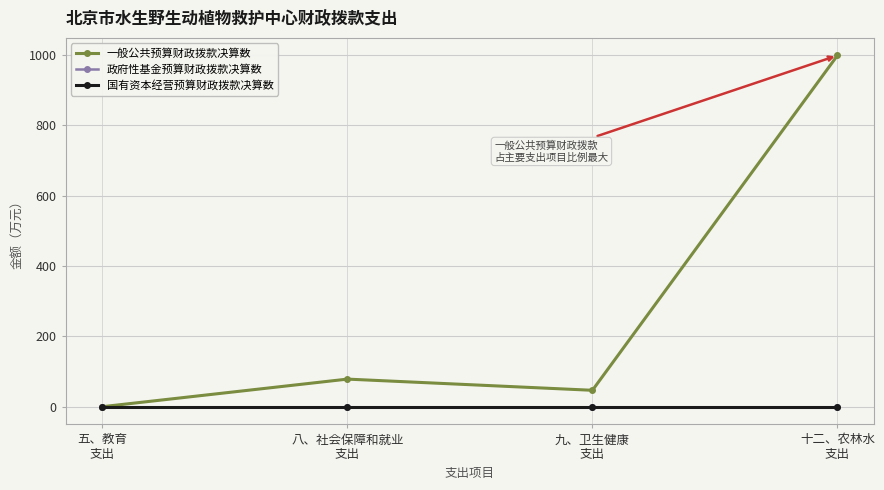

Between 八、社会保障和就业
支出 and 十二、农林水
支出, which series saw the biggest shift?

一般公共预算财政拨款决算数